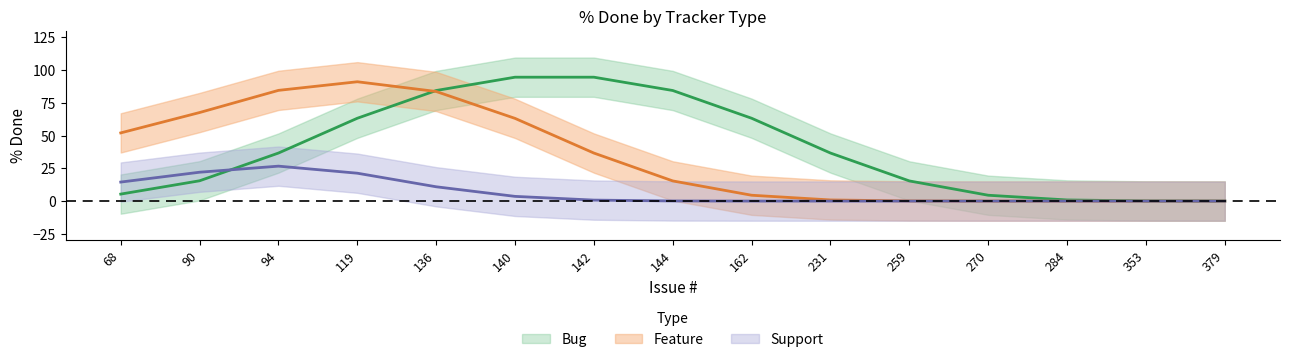

True or false: Feature and Support intersect in this chart.

False